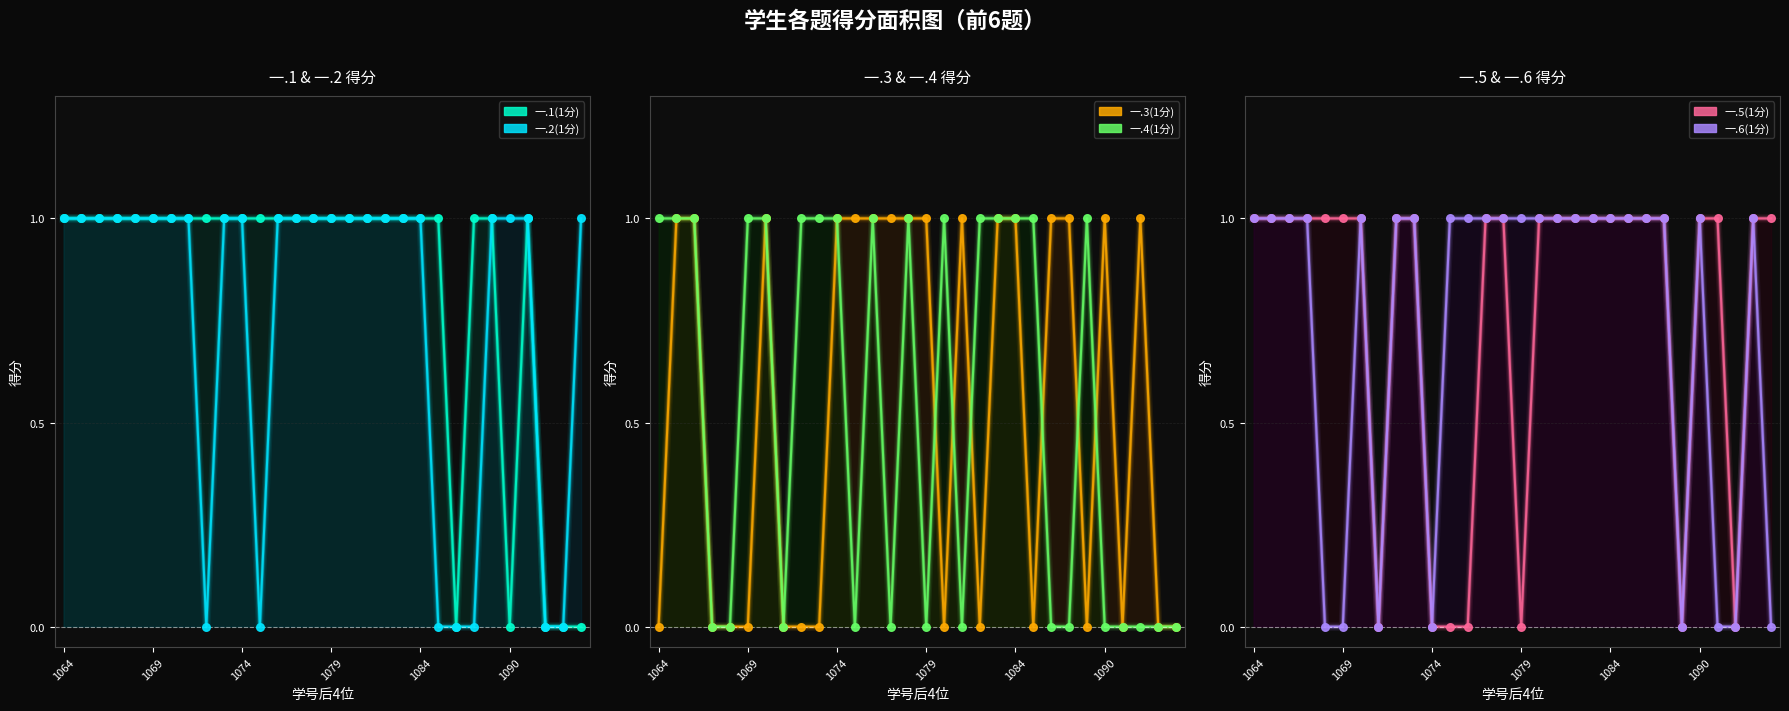

What are all the series names shown in the legend?

一.1(1分), 一.2(1分), 一.3(1分), 一.4(1分), 一.5(1分), 一.6(1分)